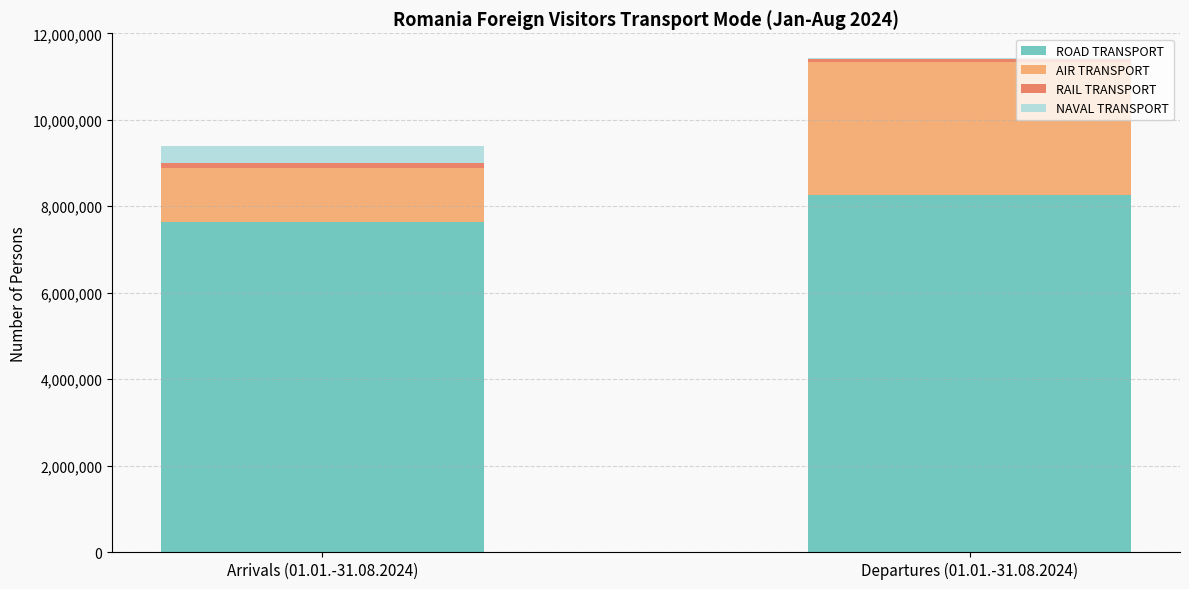

At which label does ROAD TRANSPORT reach its peak?

Departures (01.01.-31.08.2024)